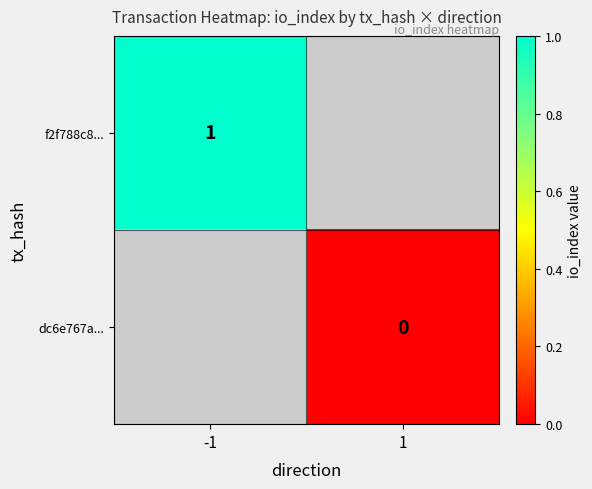

What is the greatest value displayed?

1.0